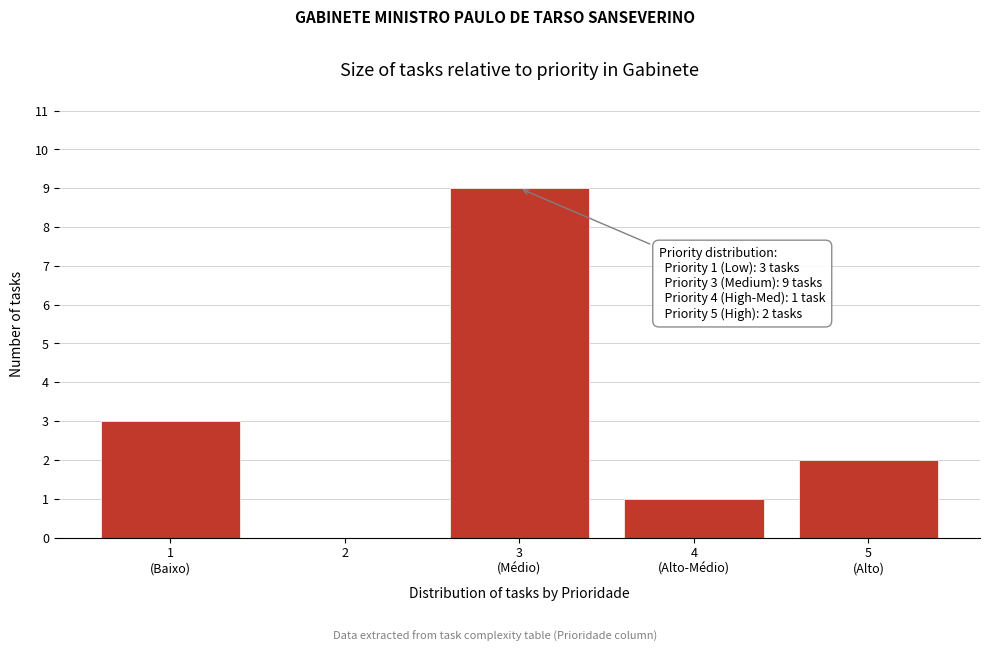

What is the greatest value displayed?

9